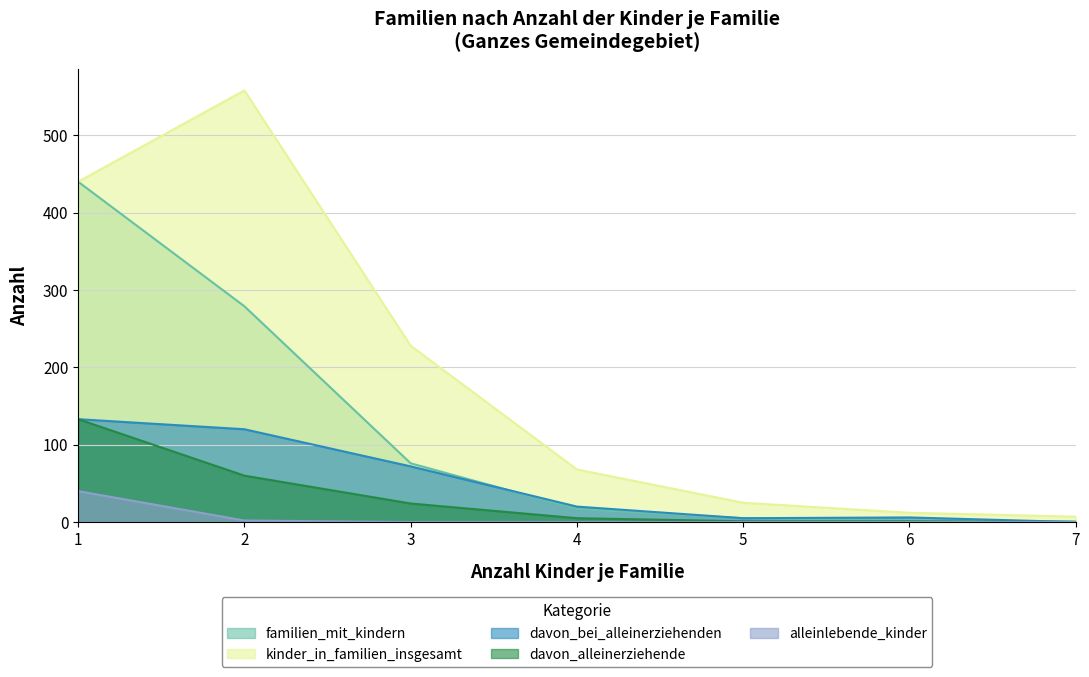

What is the highest value of the kinder_in_familien_insgesamt series?

558